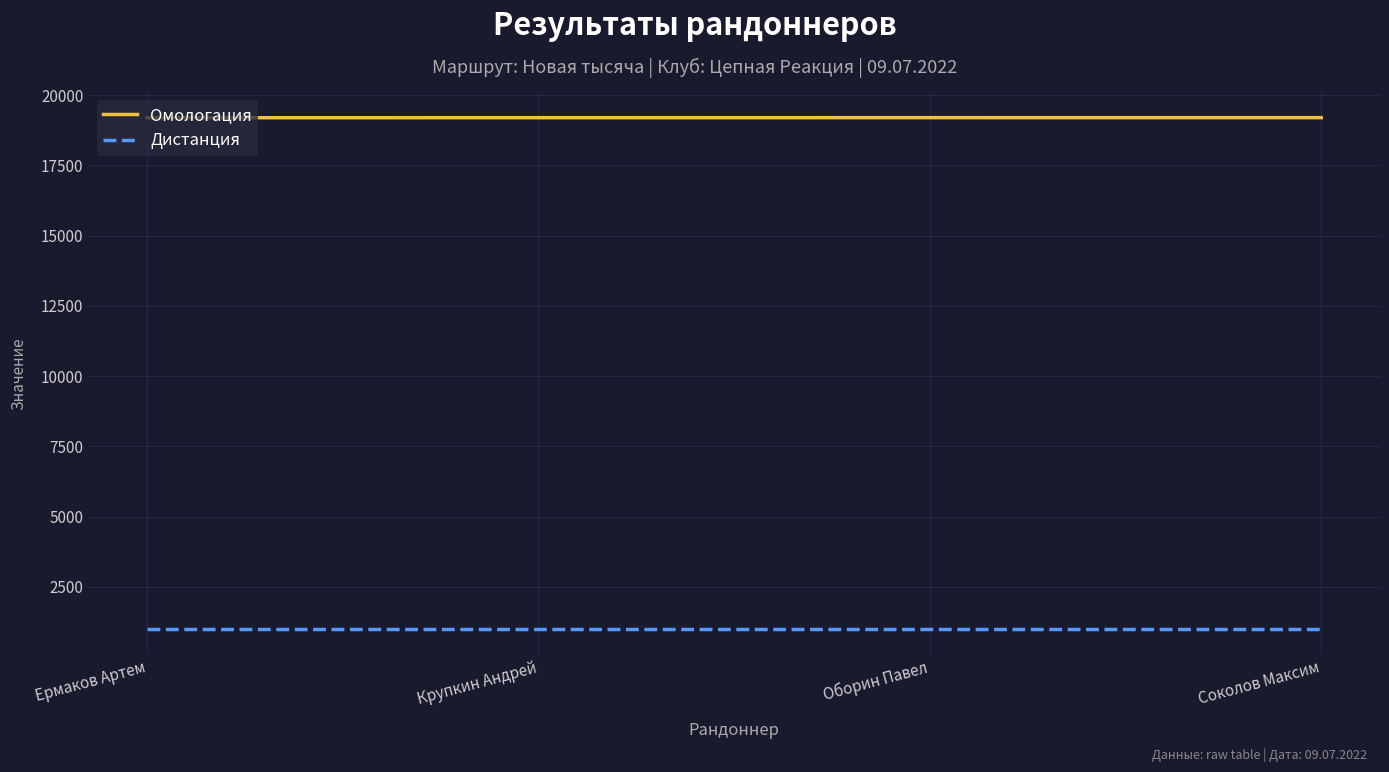

True or false: Омологация and Дистанция intersect in this chart.

False